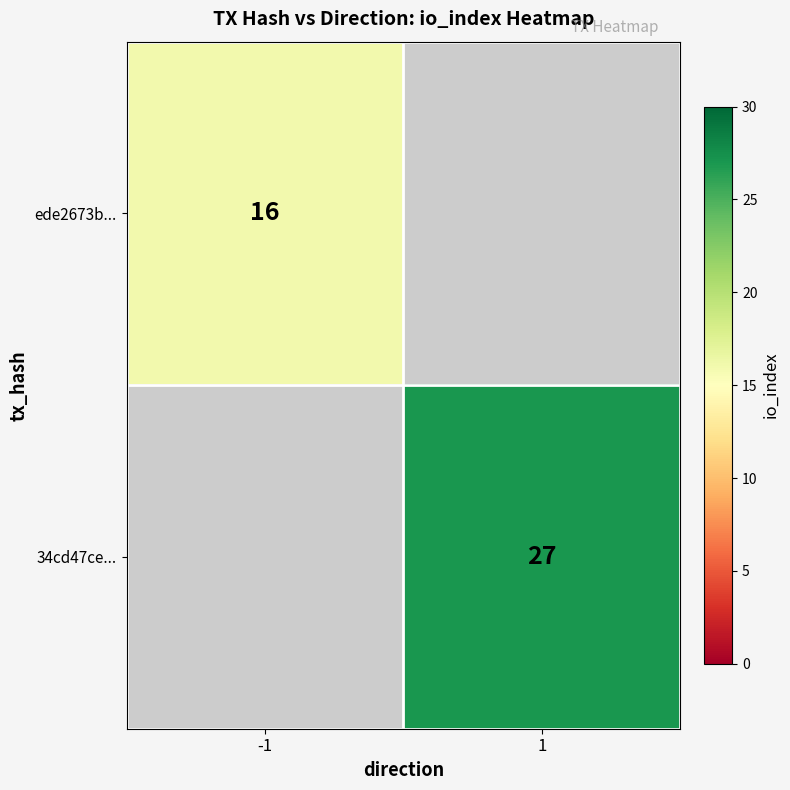

Is the value of ede2673b... at -1 greater than the value of 34cd47ce... at 1?

No